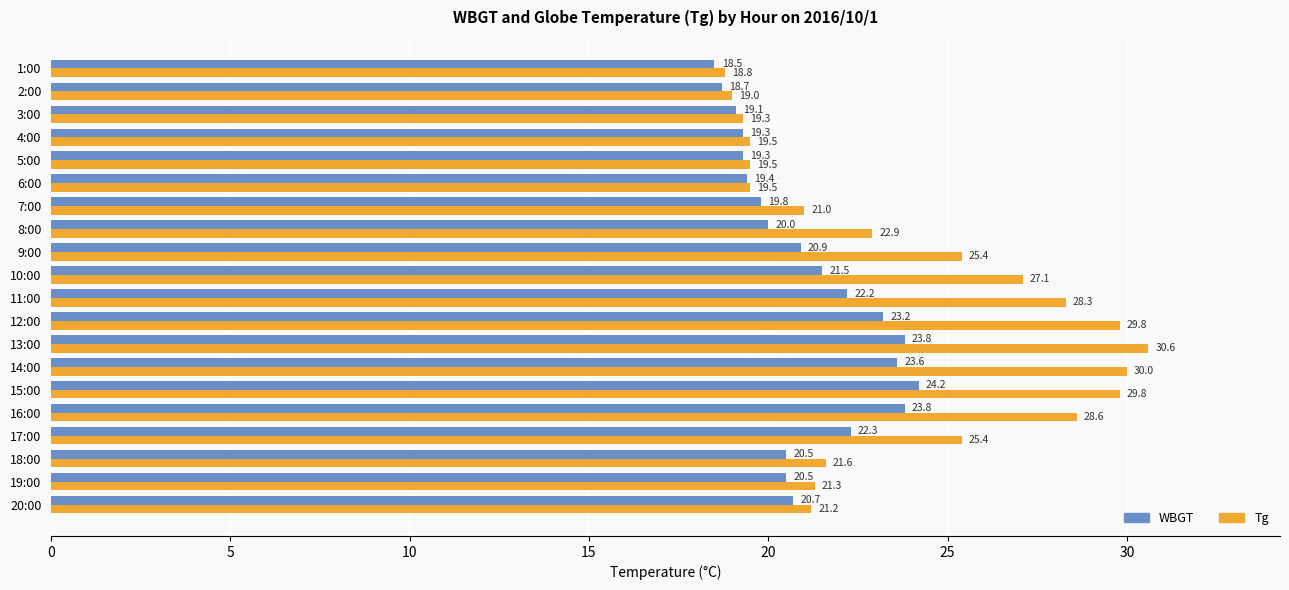

Read the WBGT value at 7:00.

19.8